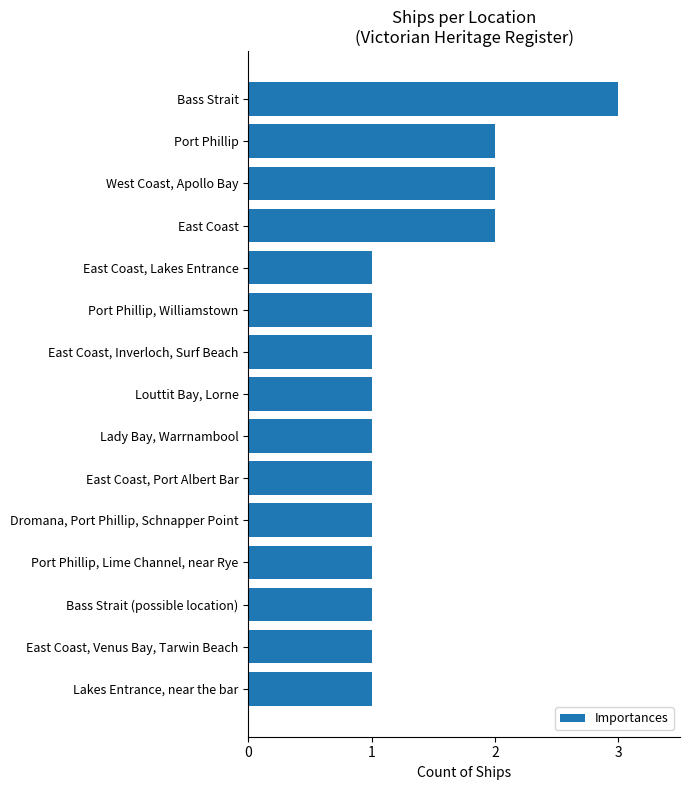

What is the sum of all values?

20